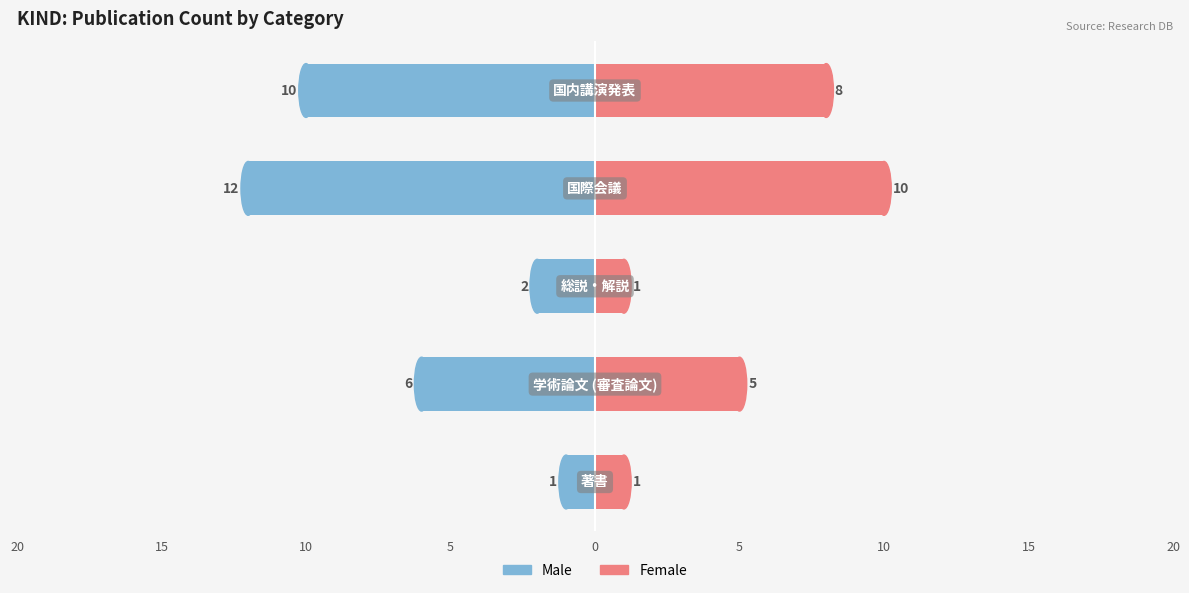

What is the total value across all series at 10?

-1